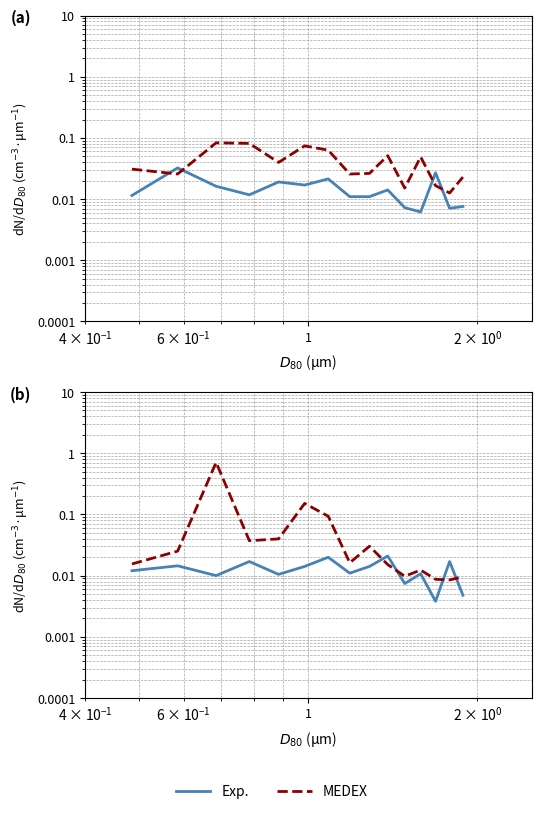

List the series in order of their overall mean, highest first.

MEDEX, Exp.